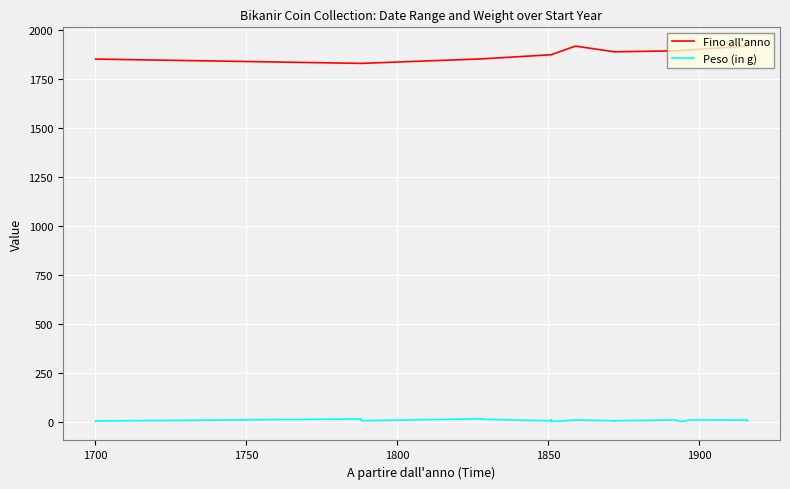

What is the sum of all Fino all'anno values?

74615.0